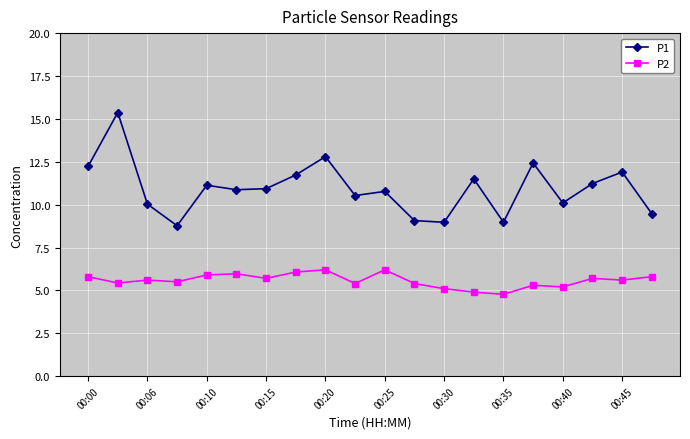

What is the value of the P2 point at the 11th from the left?

6.2